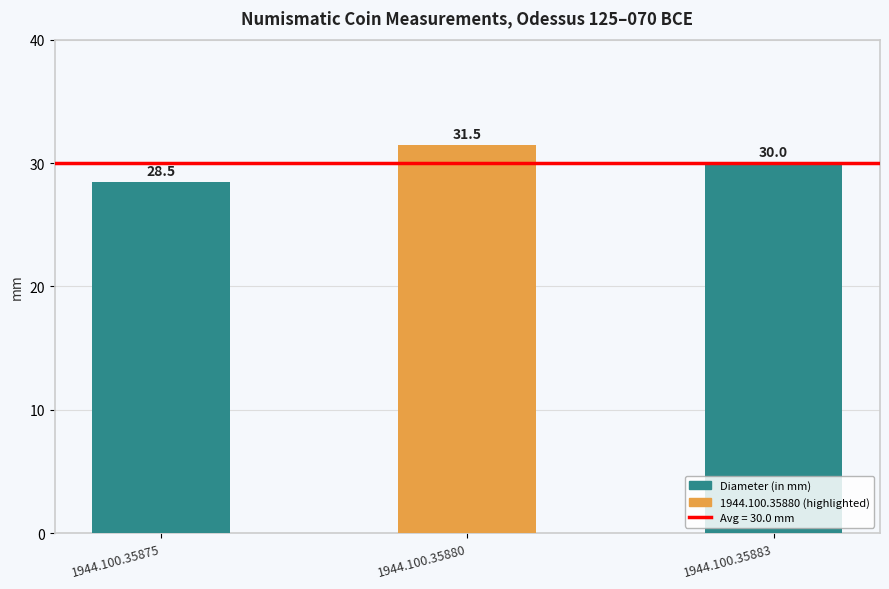

Reading left to right, transcribe all the data shown in this chart.

1944.100.35875=28.5	1944.100.35880=31.5	1944.100.35883=30.0